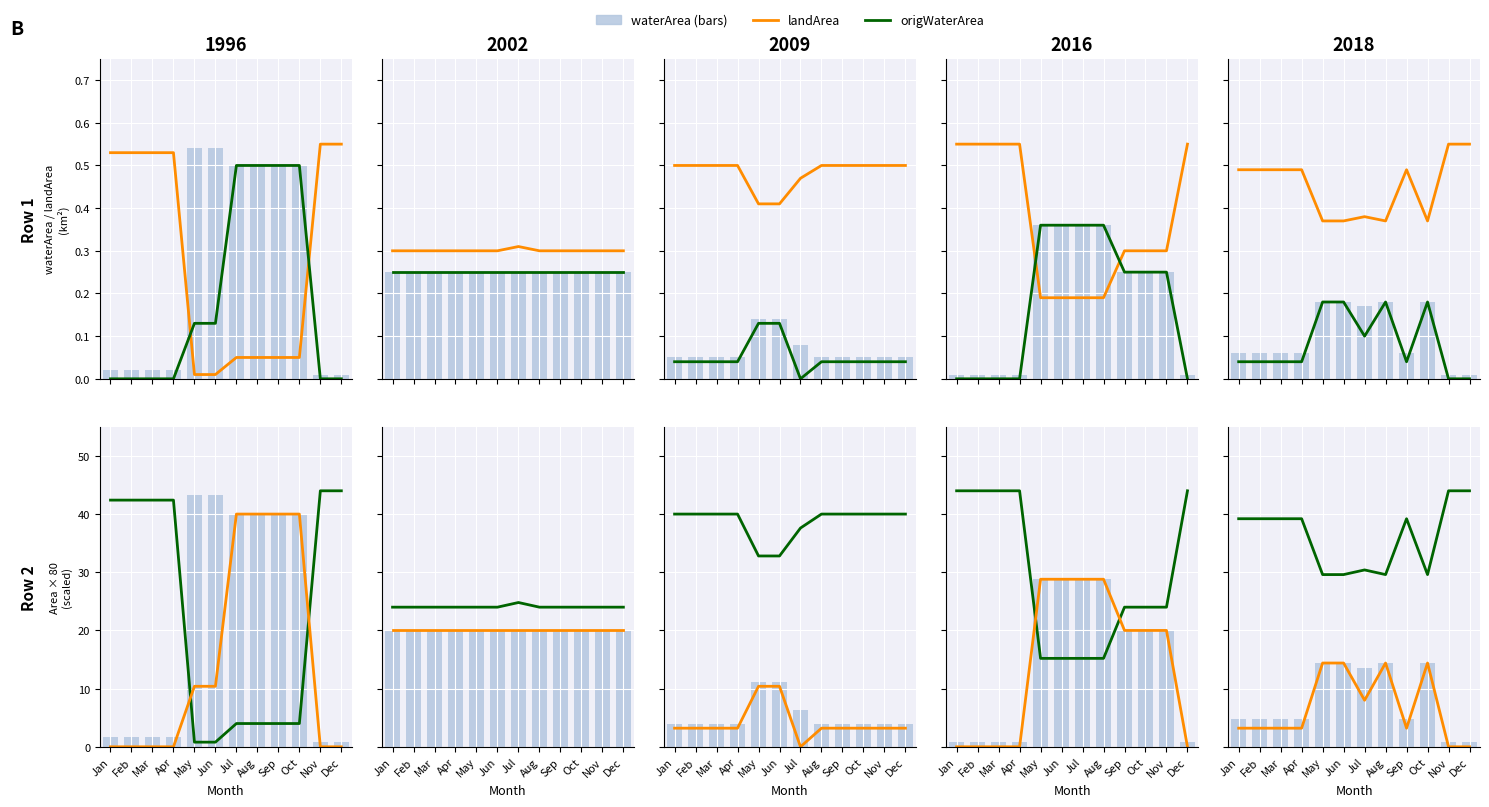

List the labels in order of origWaterArea value, smallest first.

Nov, Dec, Jan, Feb, Mar, Apr, Sep, Jul, May, Jun, Aug, Oct